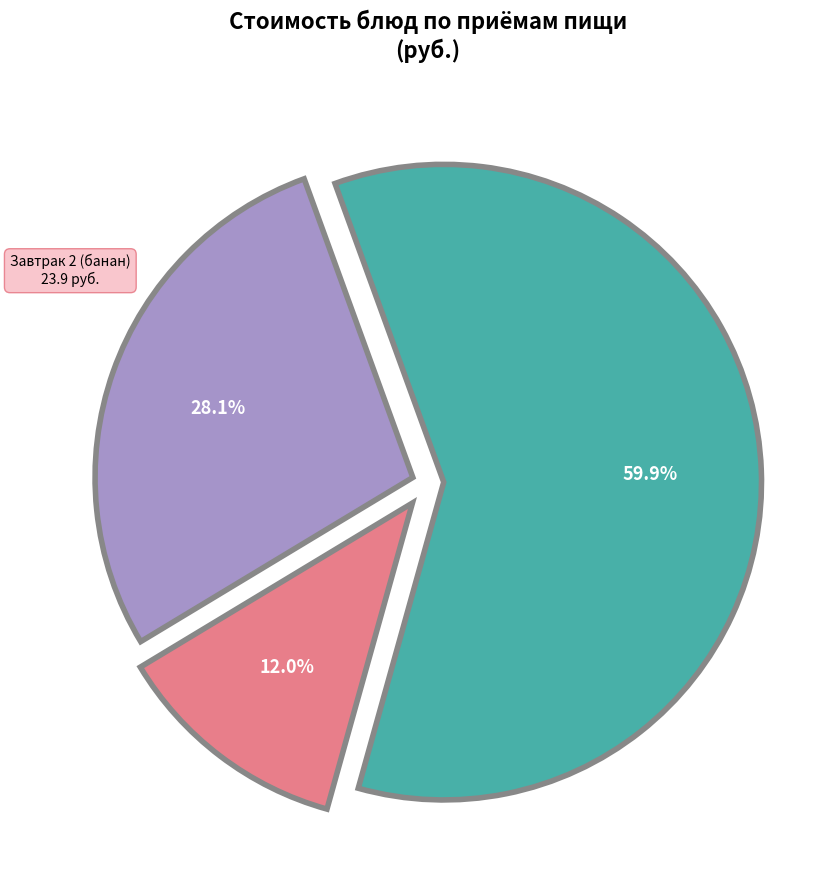

Does any single category account for the majority?

Yes